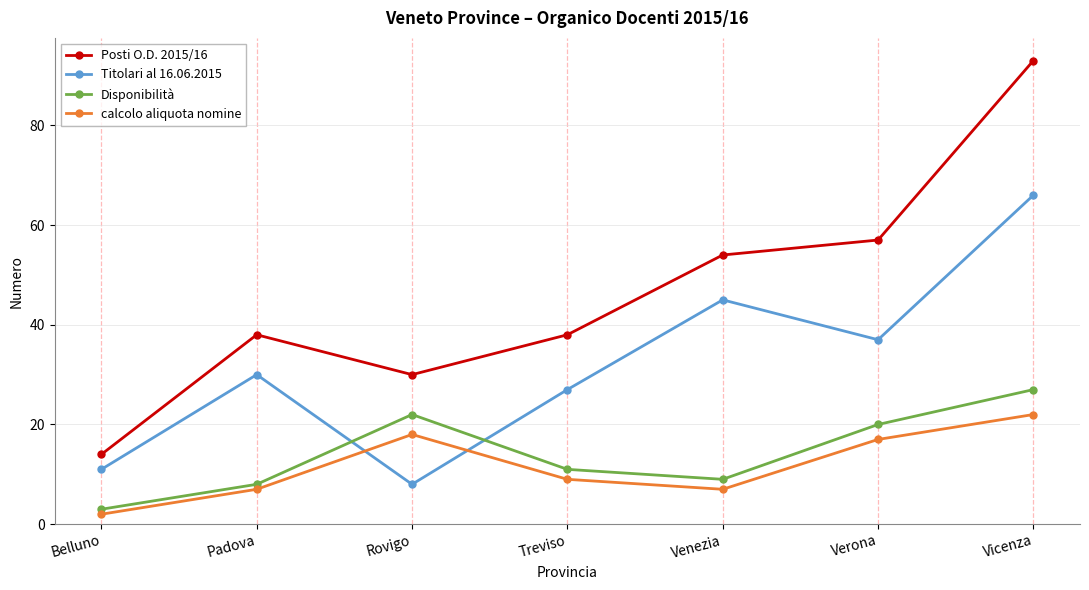

What is the spread (max minus min) of values at Vicenza?

71